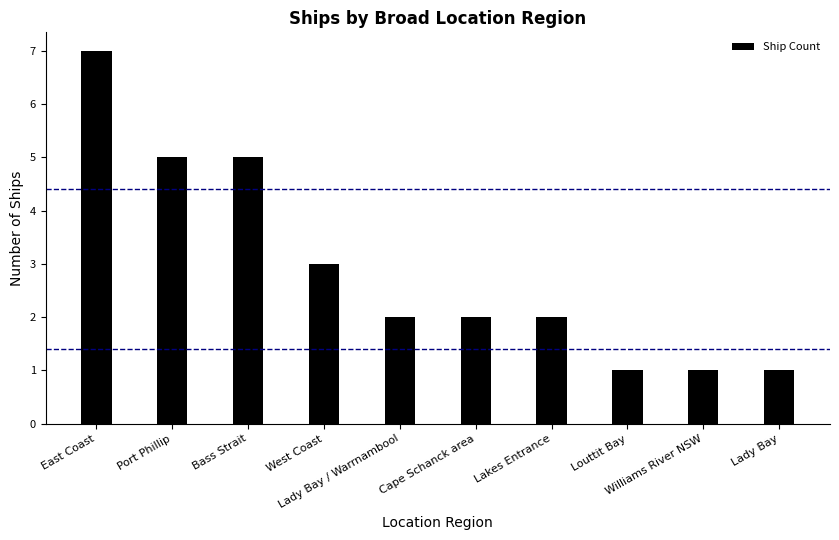

Between Louttit Bay and Cape Schanck area, which is larger?

Cape Schanck area